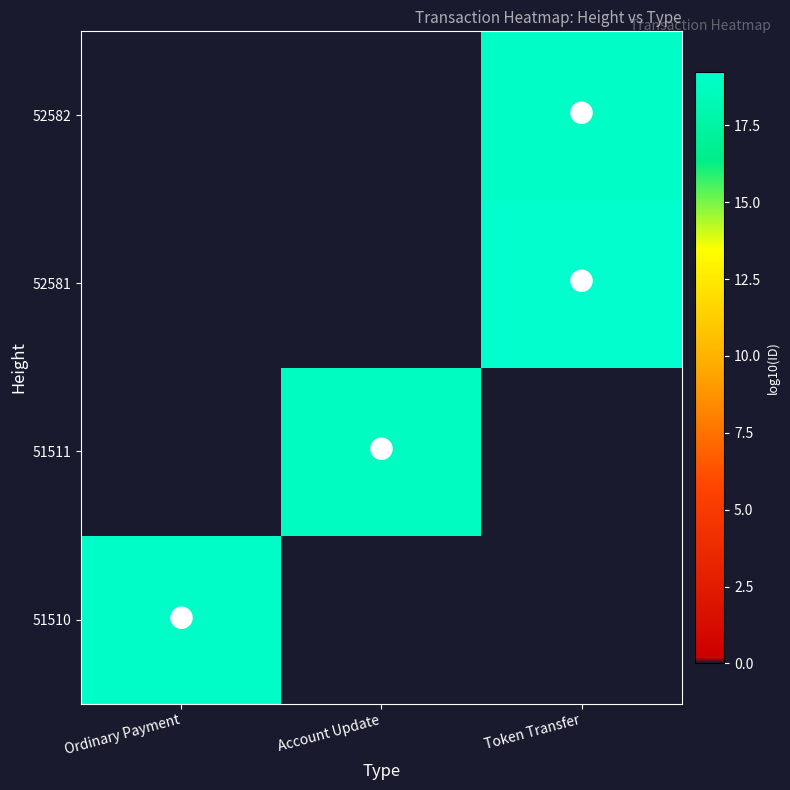

Reading left to right, what are all the values shown in this chart?

51510: Ordinary Payment=19.1	Account Update=0.0	Token Transfer=0.0
51511: Ordinary Payment=0.0	Account Update=18.7	Token Transfer=0.0
52581: Ordinary Payment=0.0	Account Update=0.0	Token Transfer=19.3
52582: Ordinary Payment=0.0	Account Update=0.0	Token Transfer=19.0